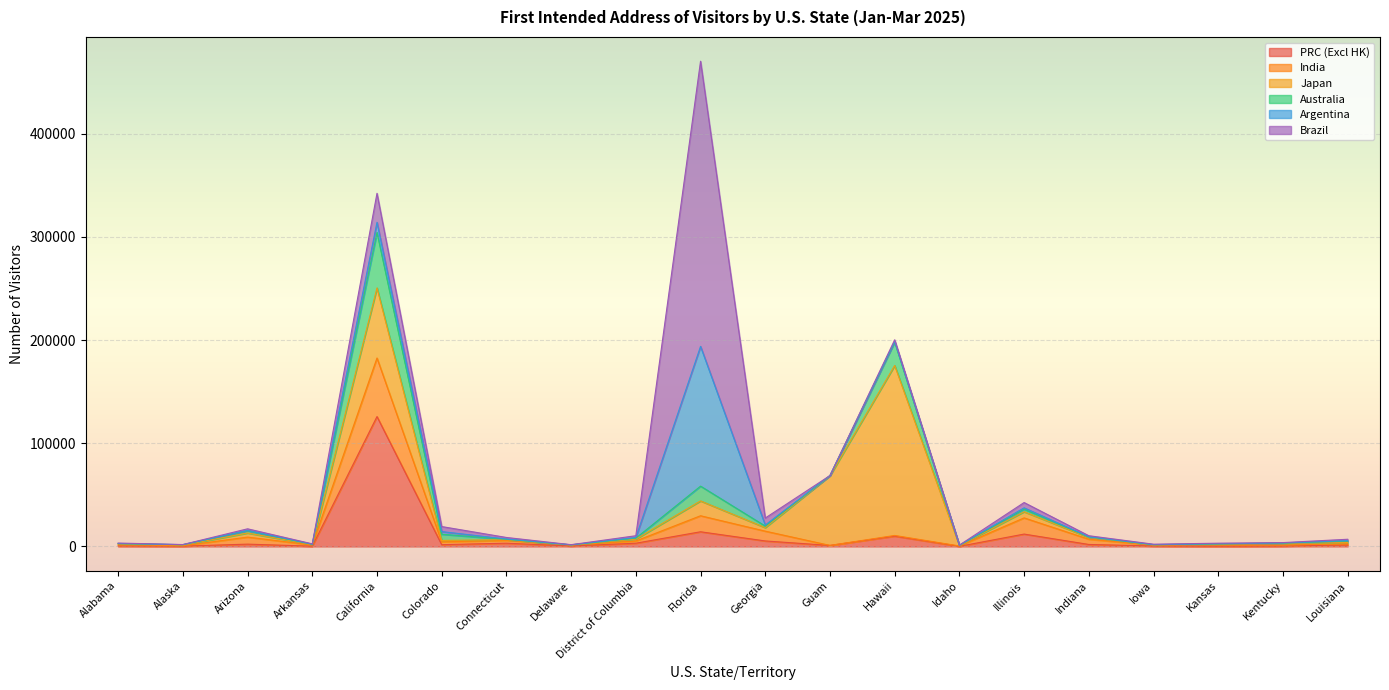

What is the approximate value of Argentina at Connecticut, to the nearest 50?

300